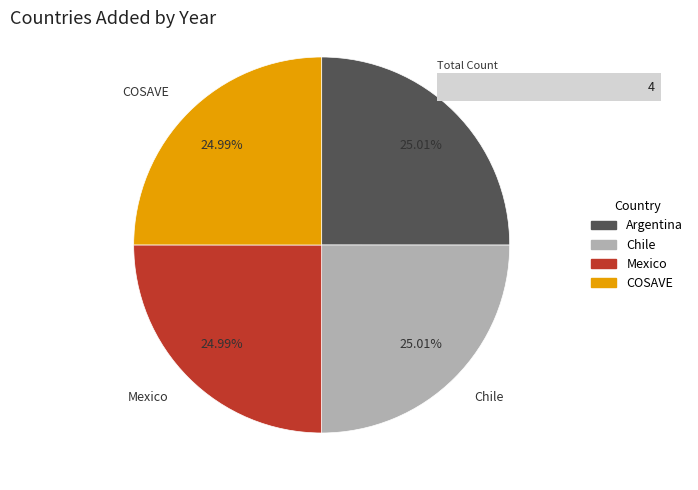

Count the number of slices in the pie.

4